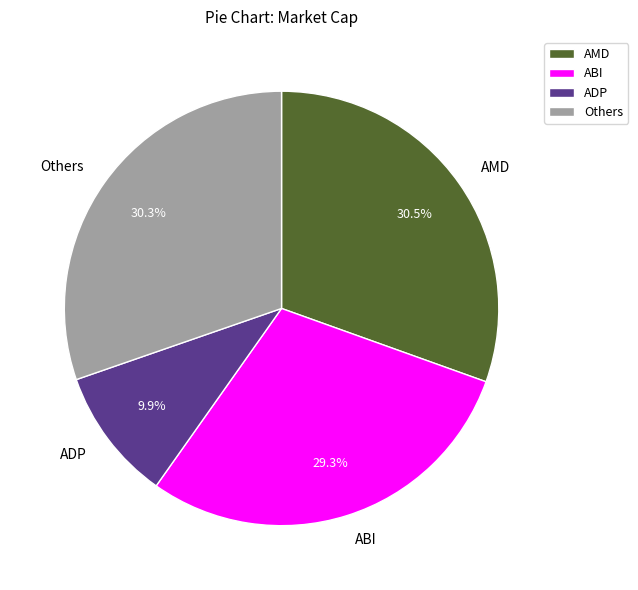

What is the ratio of the value at ADP to the value at Others?

0.3